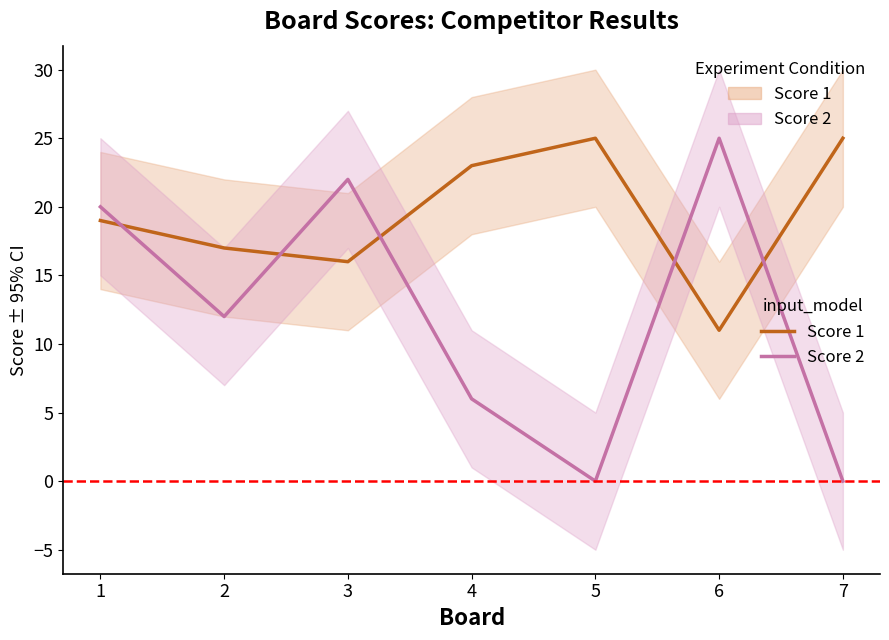

Reading left to right, extract all data points from this chart.

Score 1: 19	17	16	23	25	11	25
Score 2: 20	12	22	6	0	25	0